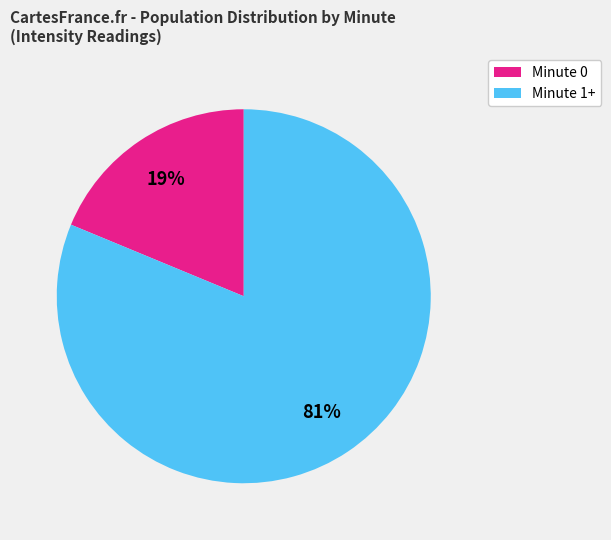

Does any single category account for the majority?

Yes